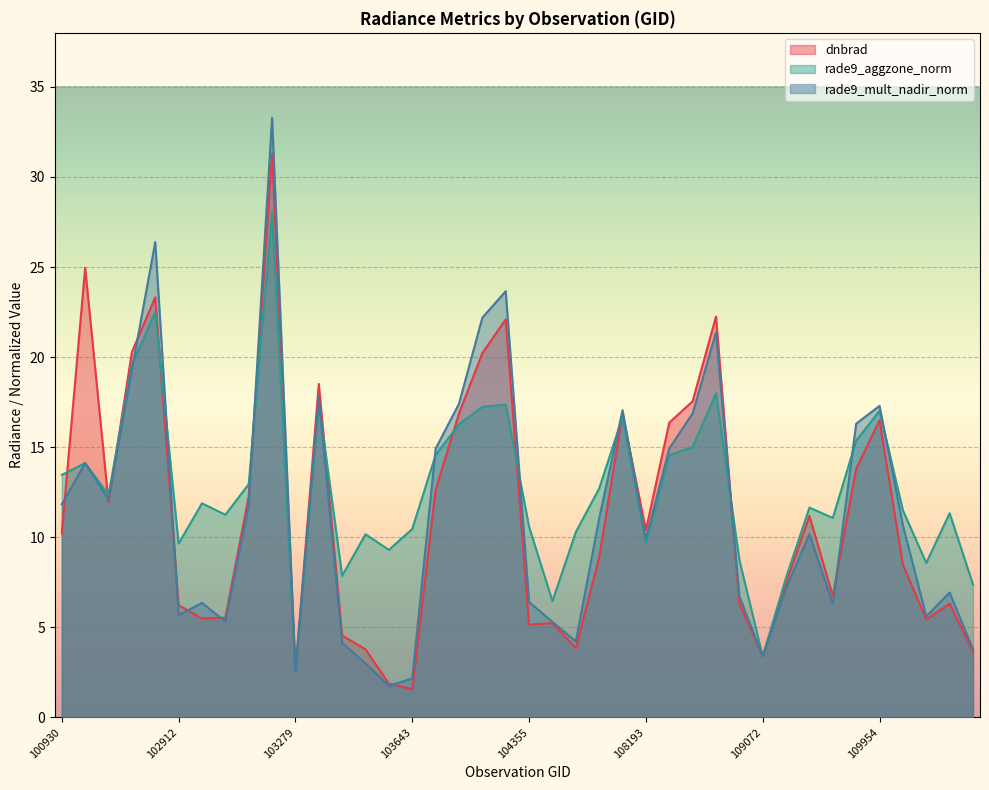

What are all the series names shown in the legend?

dnbrad, rade9_aggzone_norm, rade9_mult_nadir_norm